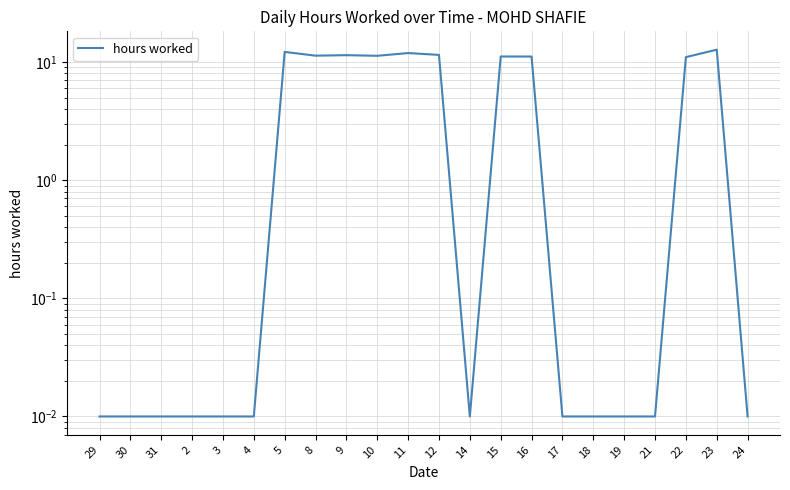

How many categories are shown in the chart?

22